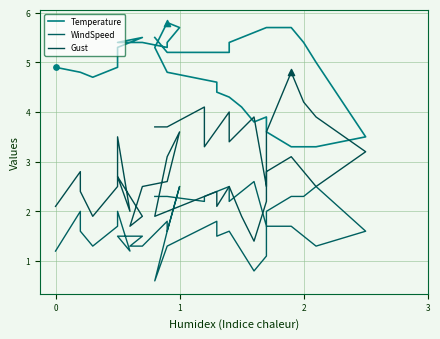

Which series reaches the maximum Y coordinate?

Temperature